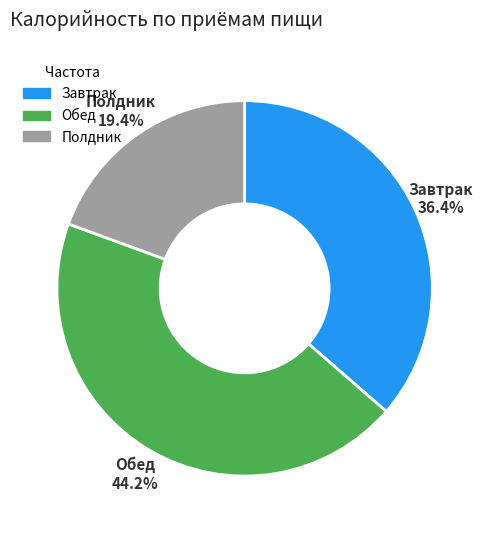

What portion of the pie excludes Полдник?

80.6%